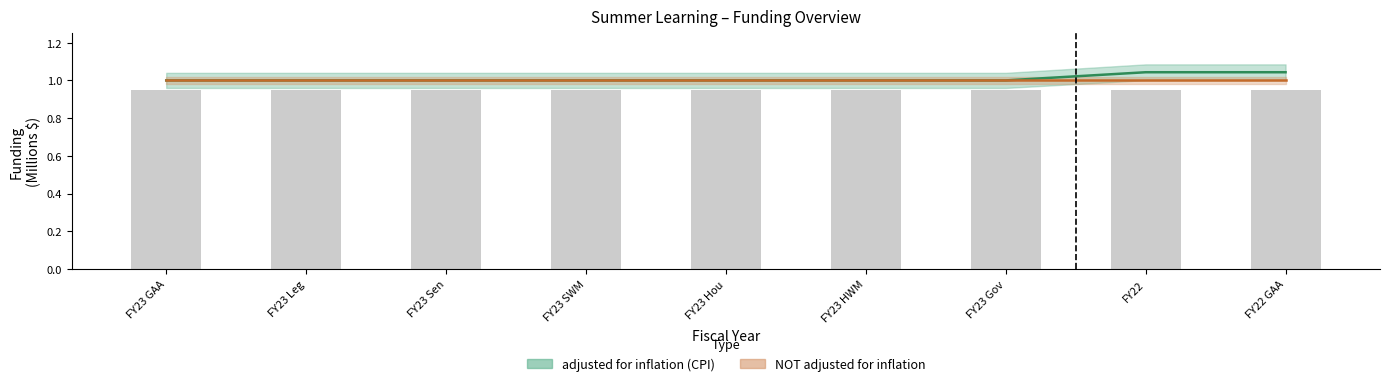

What is the sum of all values?

9.1